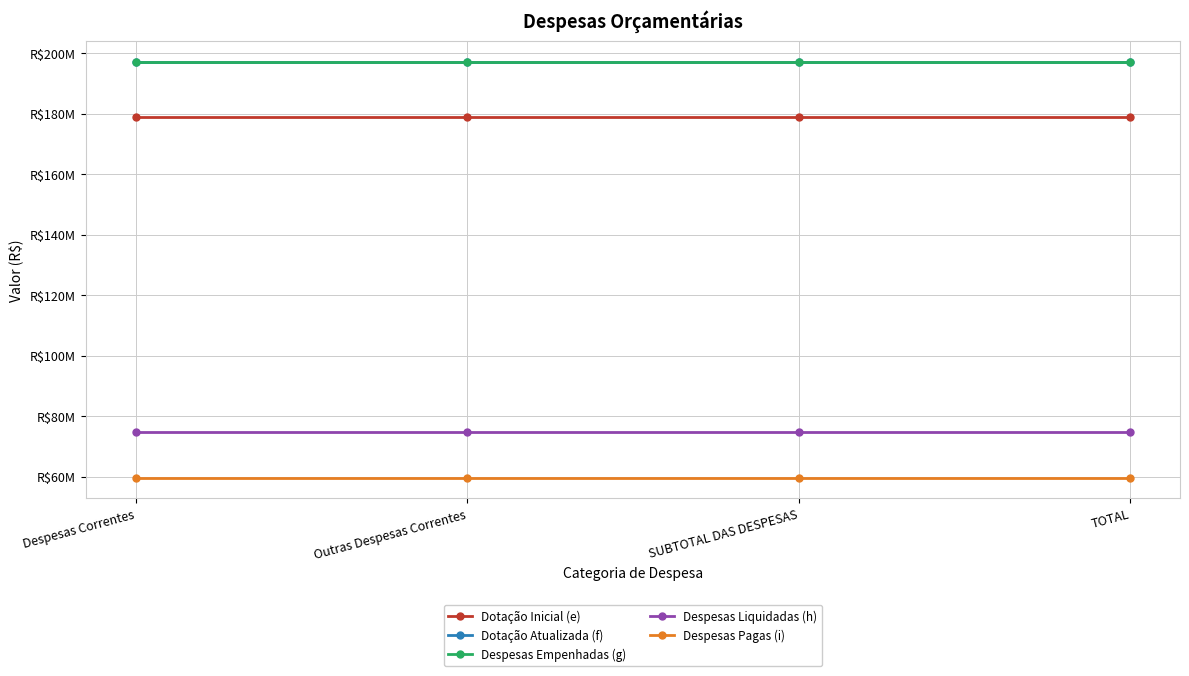

The Despesas Liquidadas (h) series shows 16305849 at TOTAL. True or false?

False